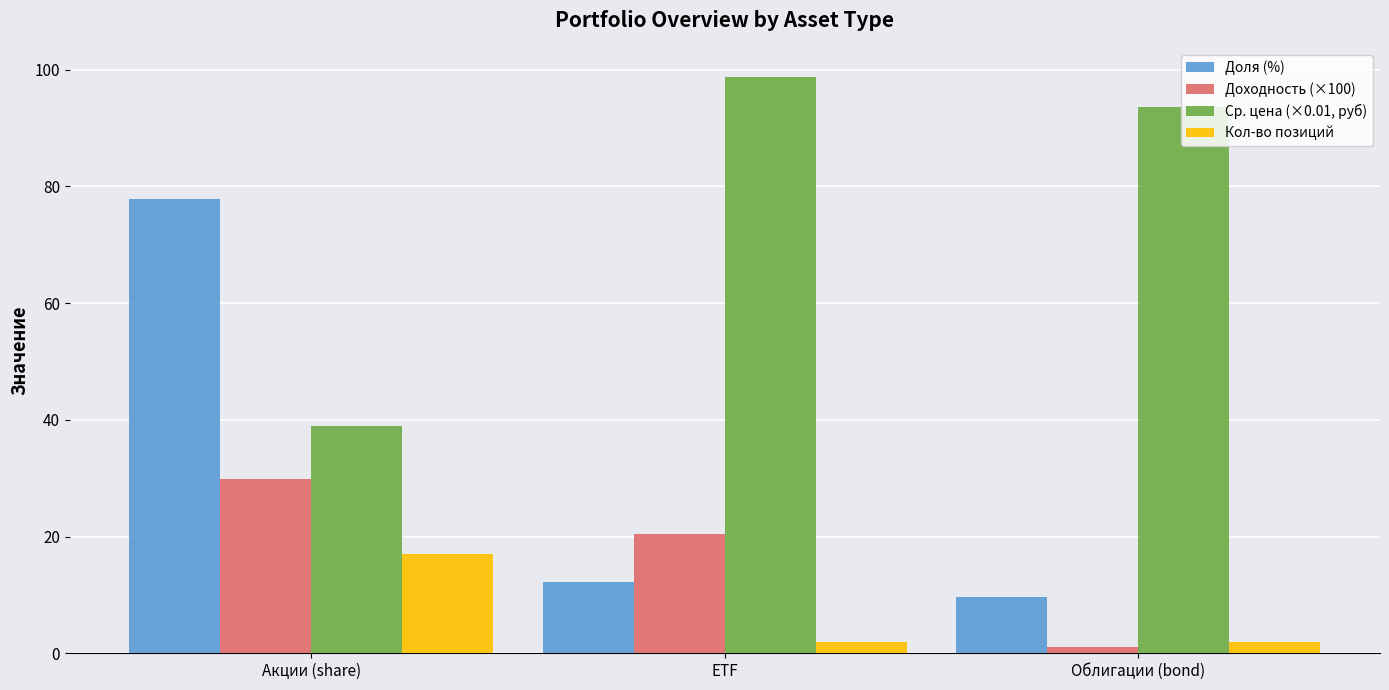

How many data points does each series have?

3